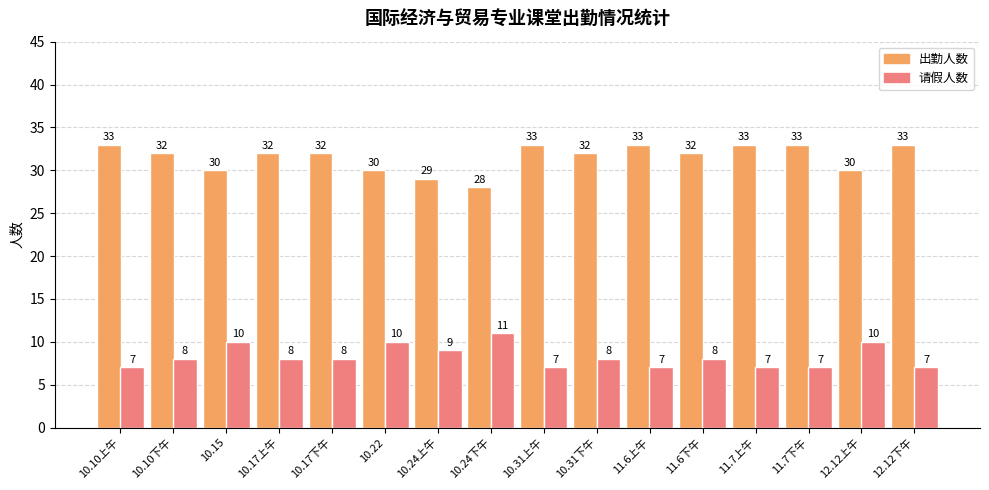

Which series changed the most between 10.24上午 and 12.12下午?

出勤人数